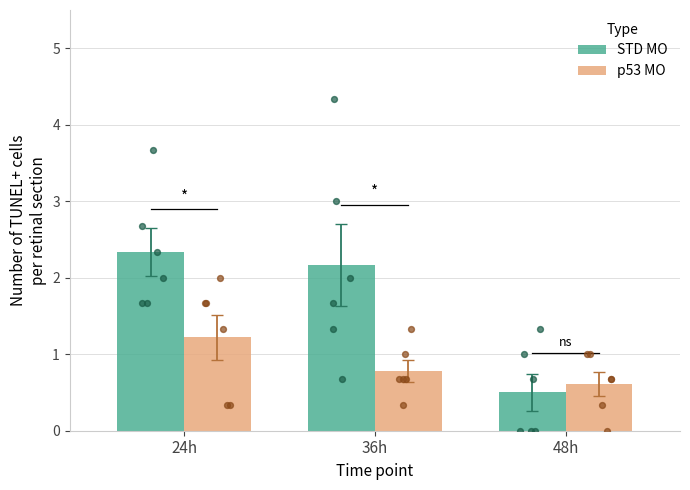

Which series reaches the minimum Y coordinate?

STD MO